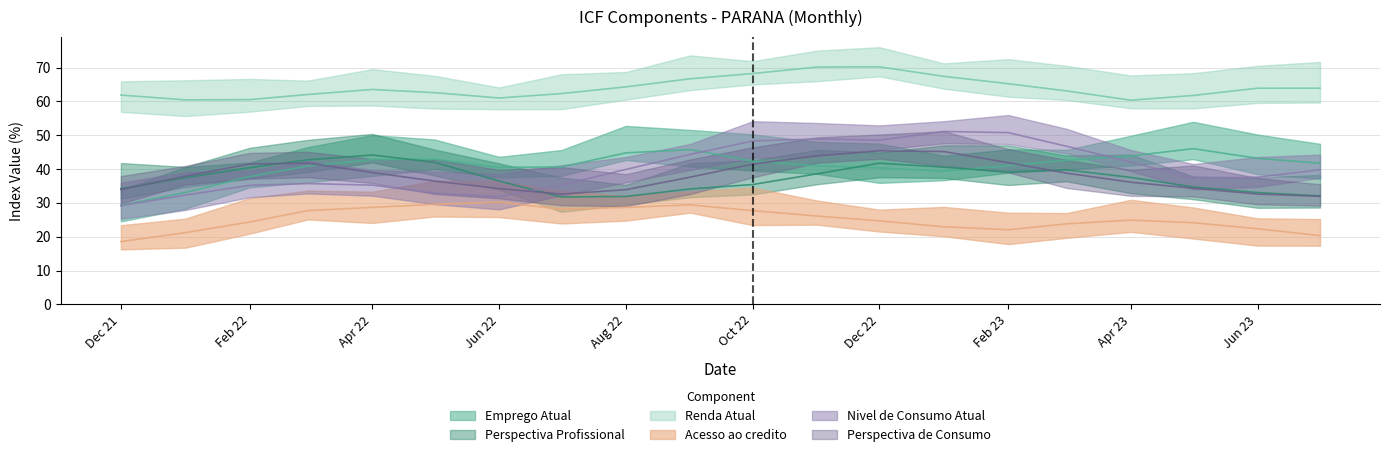

What is the average value of the Acesso ao credito series?

25.3